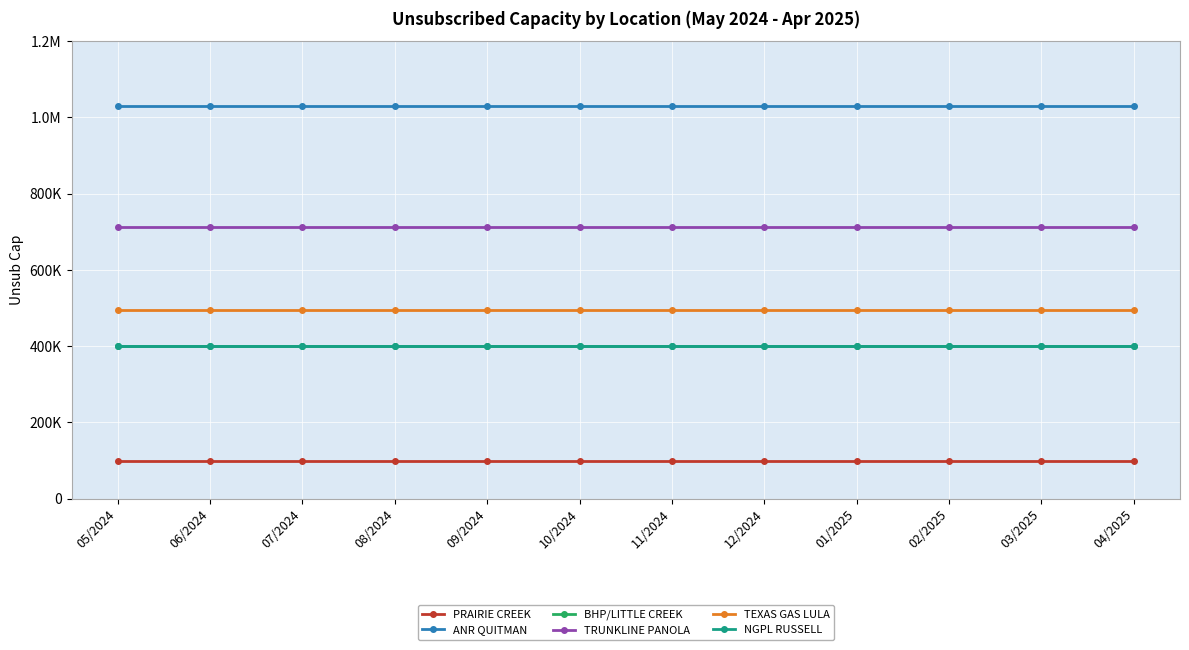

What is the value of the ANR QUITMAN point at the 7th from the left?

1030000